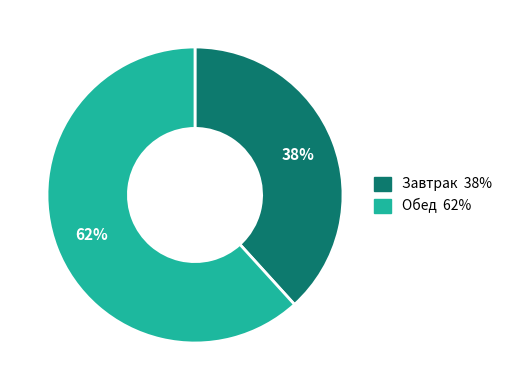

Which slice represents more than half of the pie?

Обед